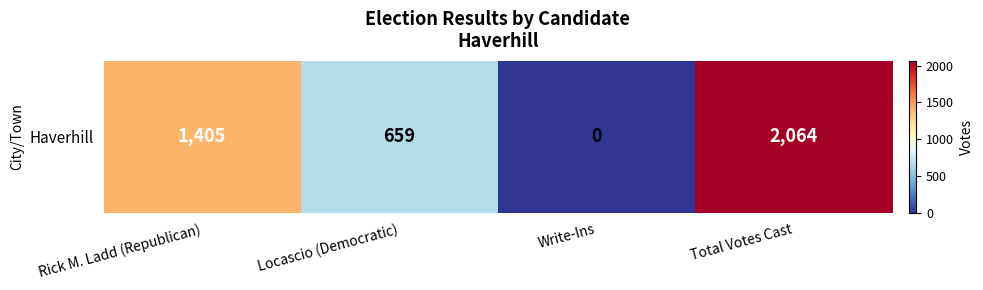

Rank the categories by value from highest to lowest.

Total Votes Cast, Rick M. Ladd (Republican), Locascio (Democratic), Write-Ins